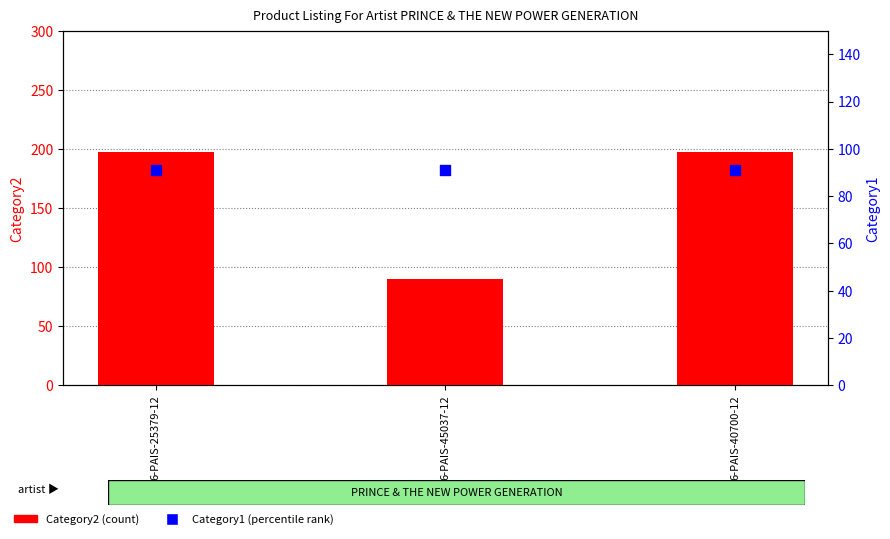

At which category is the sum across all series the highest?

6-PAIS-25379-12